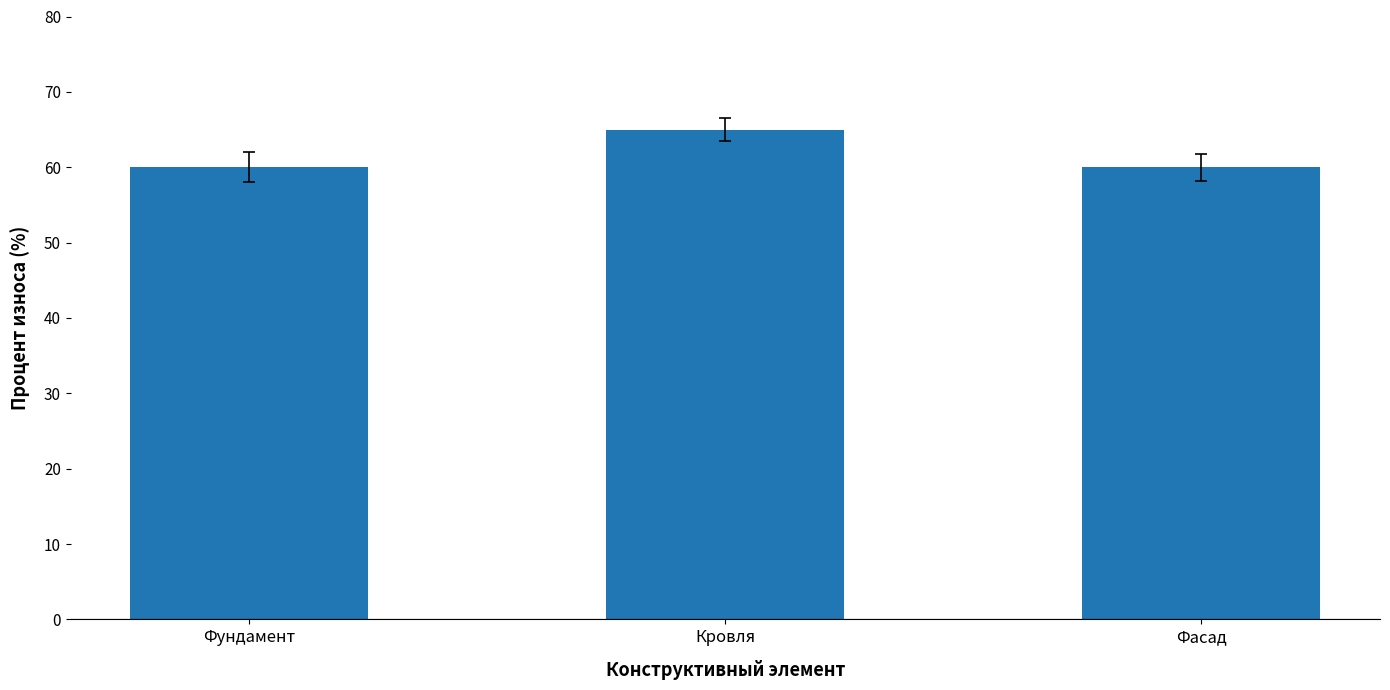

What is the difference between the values at Фундамент and Кровля?

5